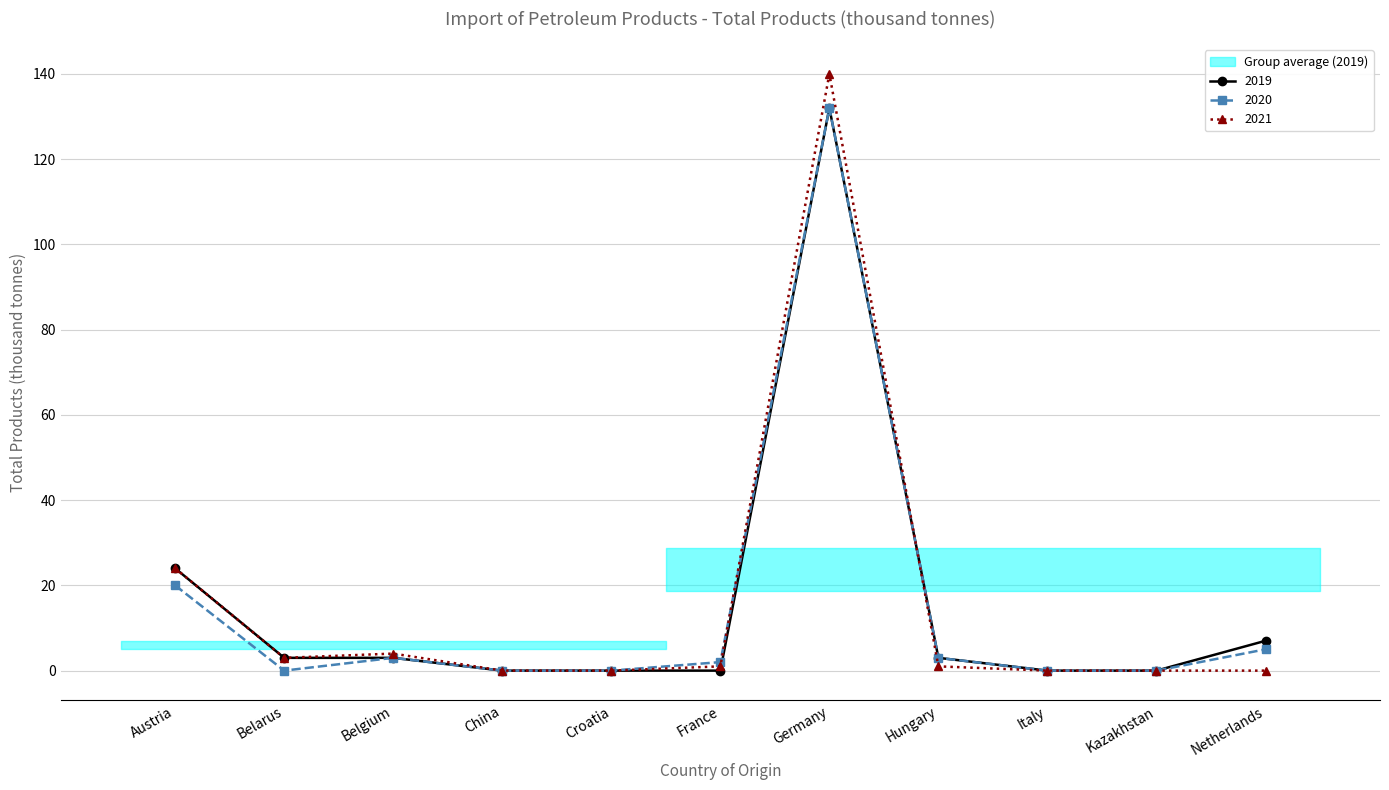

The chart shows a value of 0 at Italy 2020. True or false?

True